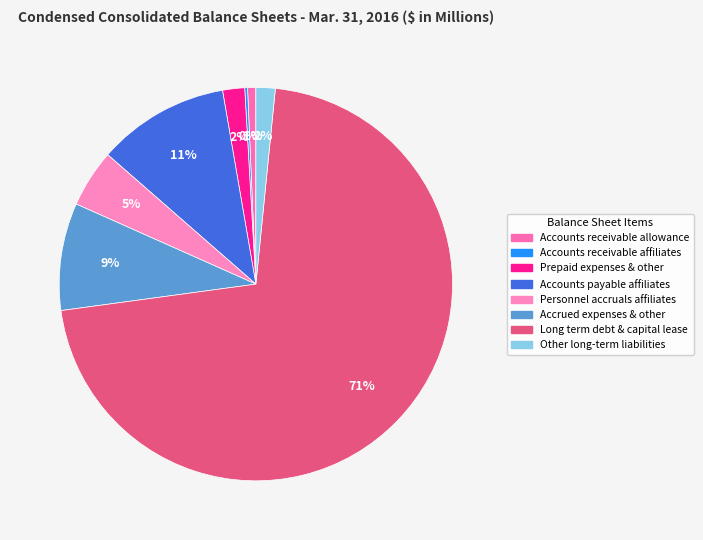

How many slices are in this pie chart?

8